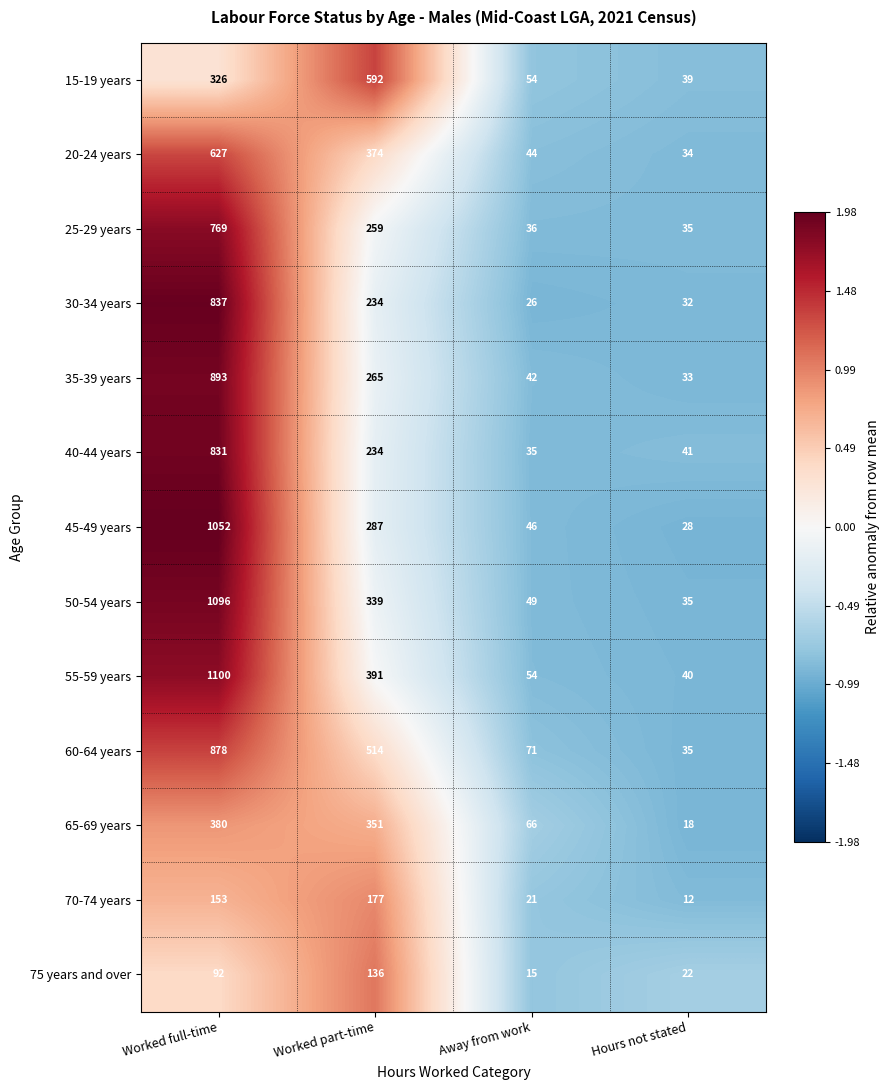

What is the difference between the maximum and minimum values in the 35-39 years series?

860